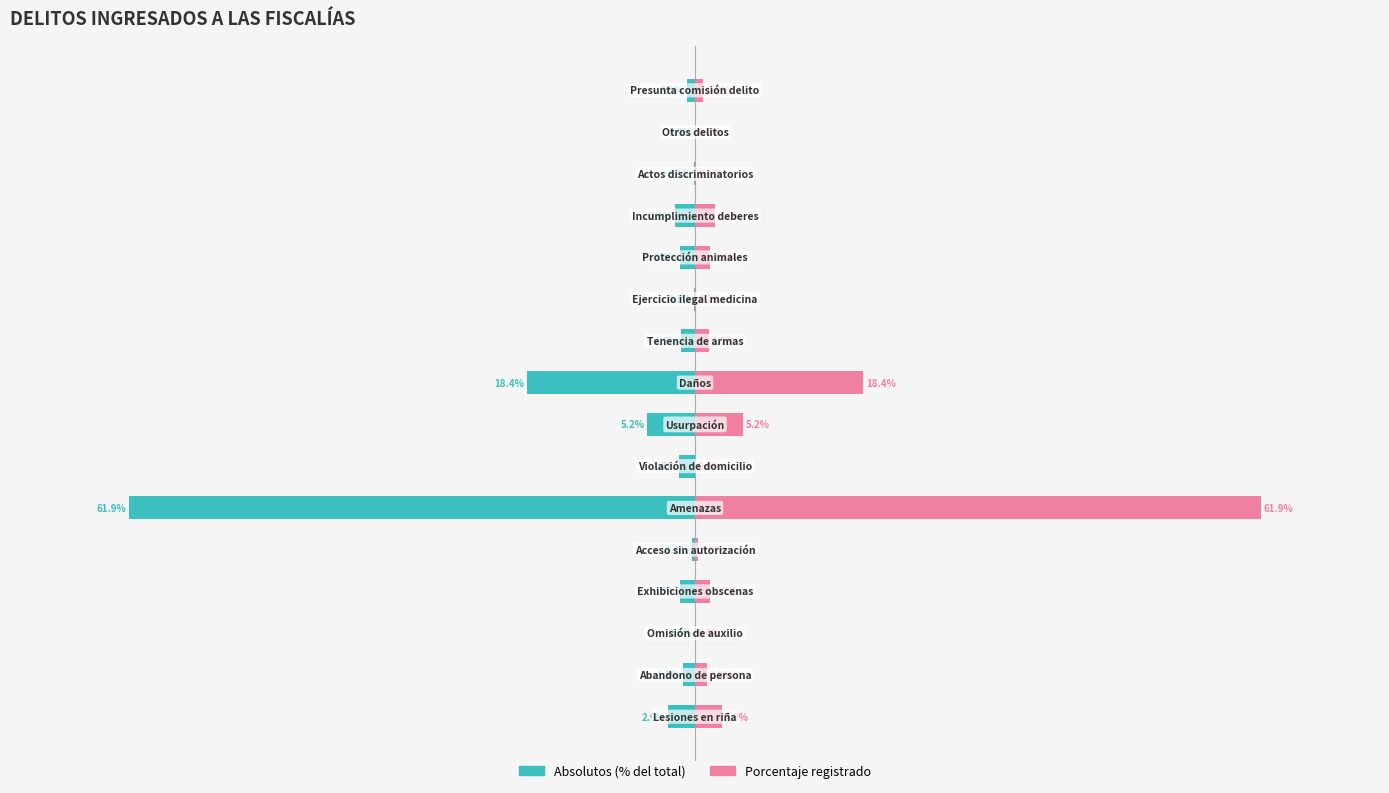

Which series has the largest range (max minus min)?

Porcentaje registrado